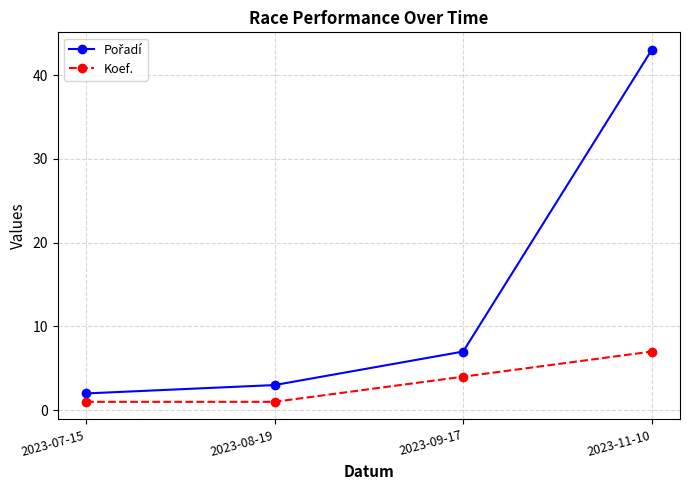

What is the label of the 3rd point from the right?

2023-08-19